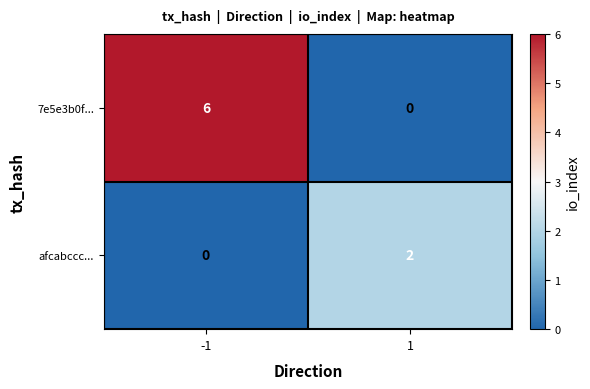

What is the highest value of the 7e5e3b0f... series?

6